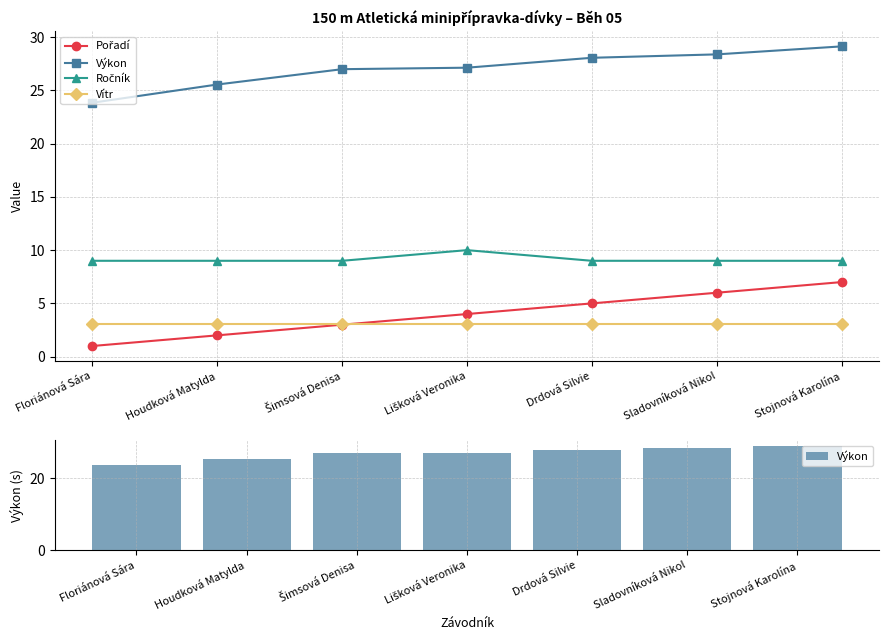

What is the label of the 1st bar from the right?

Stojnová Karolína